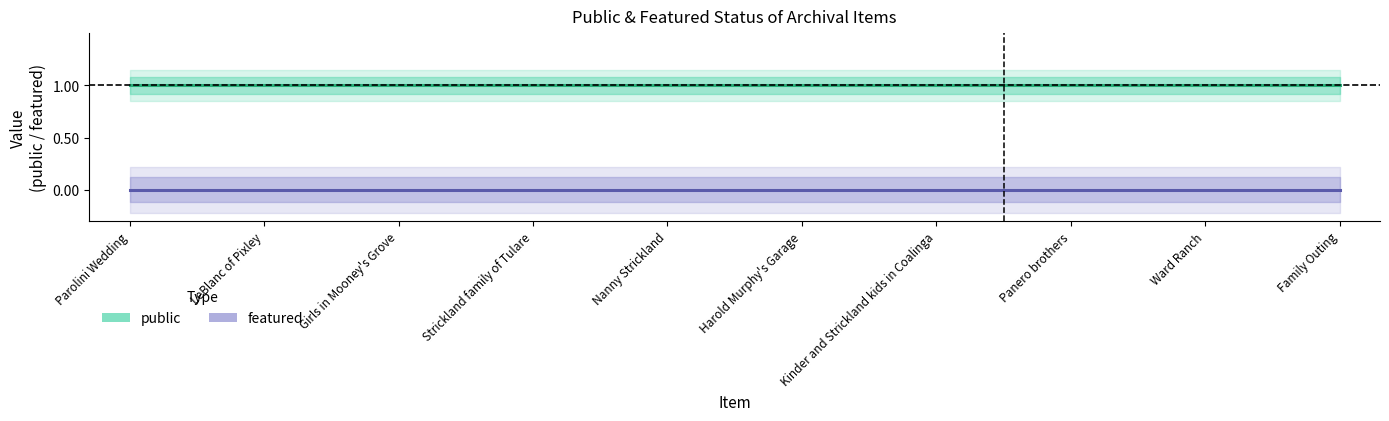

What is the greatest value displayed?

1.0